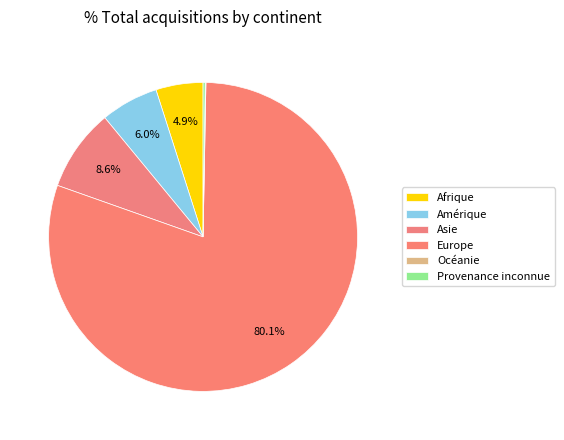

The Asie slice represents 20% of the pie. True or false?

False